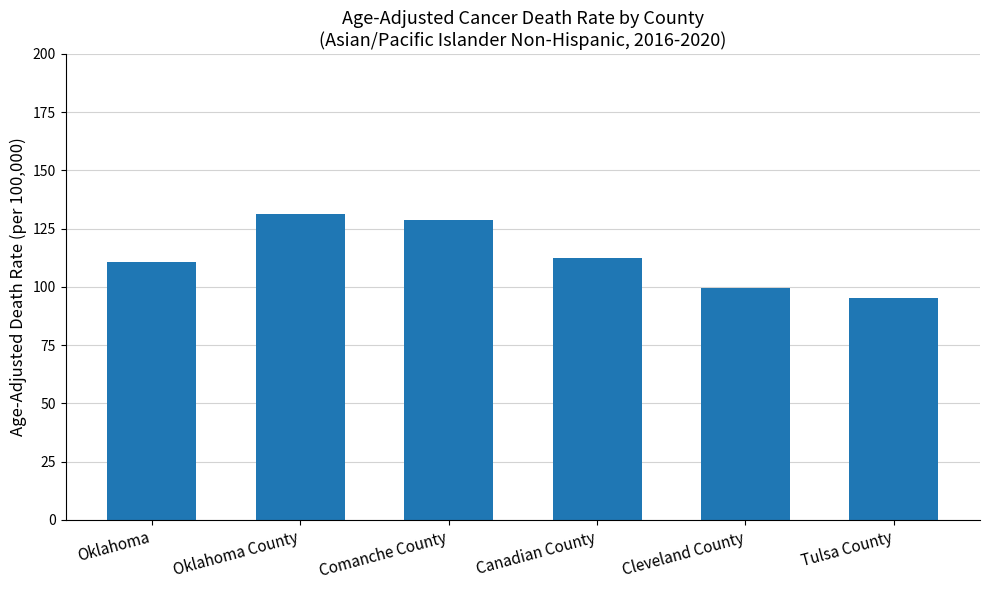

Reading left to right, transcribe all the data shown in this chart.

110.5	131.5	128.8	112.5	99.7	95.2